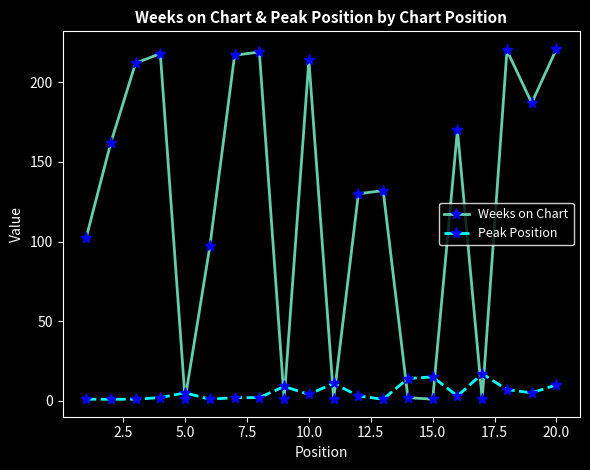

What is the highest value of the Weeks on Chart series?

221